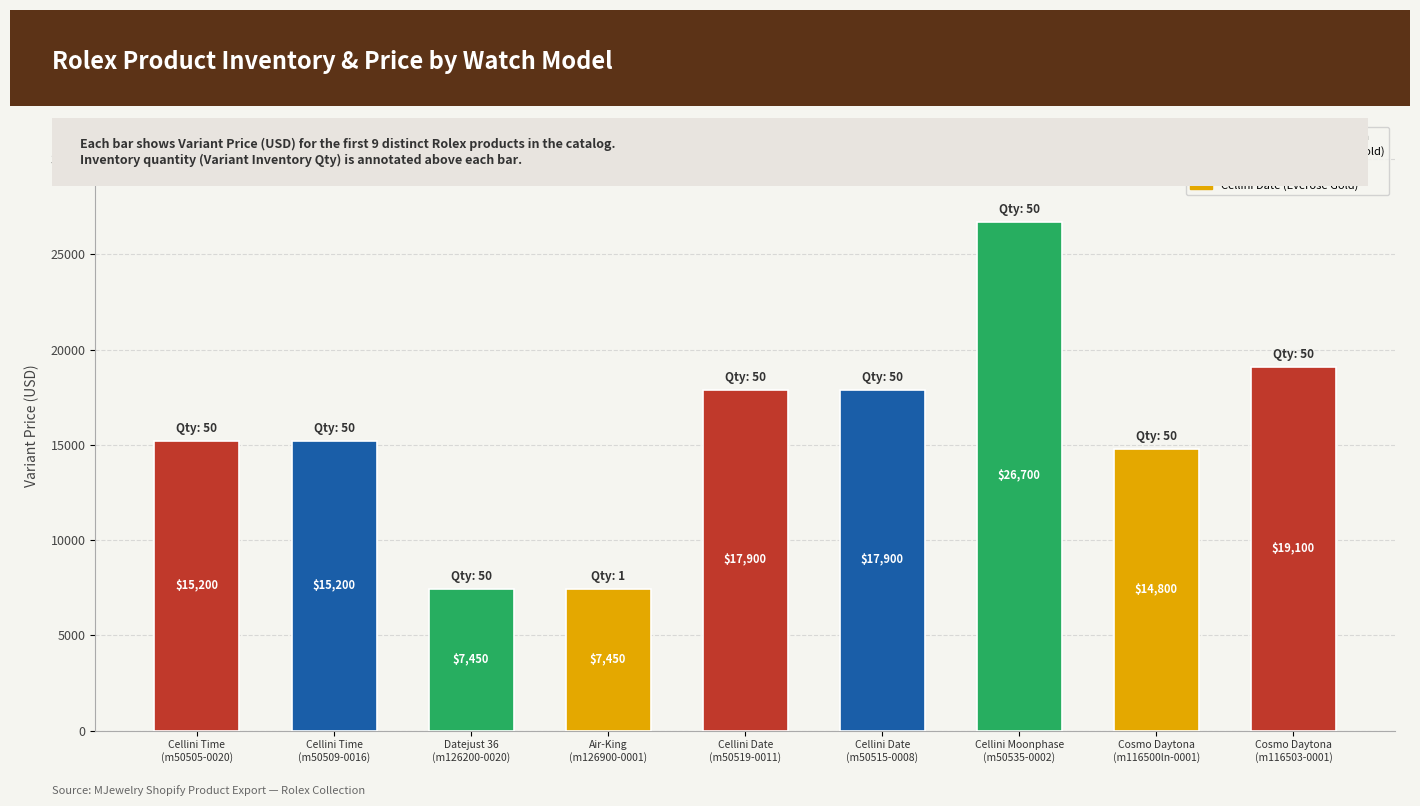

True or false: the data shows 19972 at Cosmo Daytona
(m116500ln-0001).

False